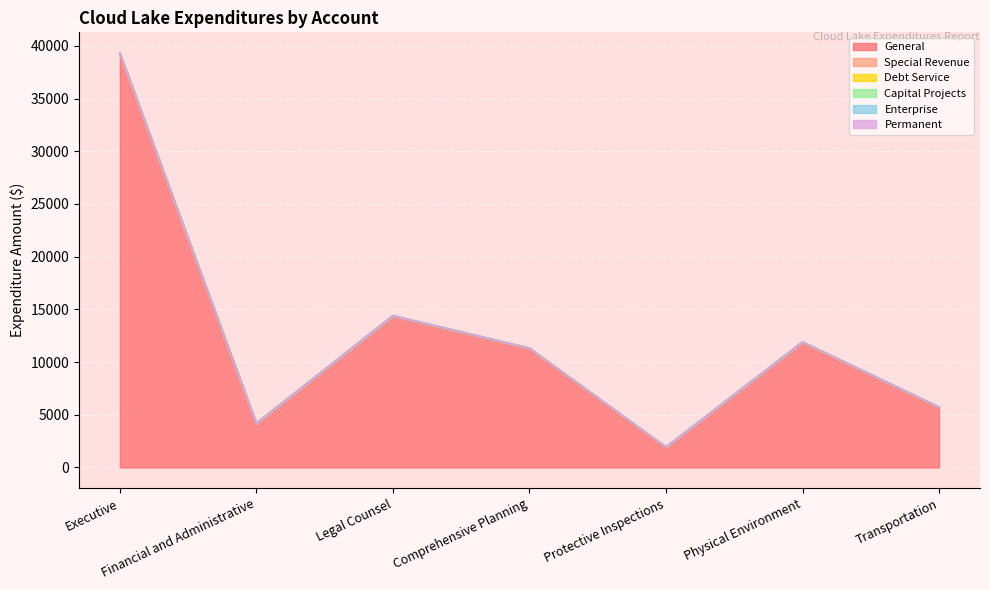

What is the sum of the General values at Executive and Legal Counsel?

53704